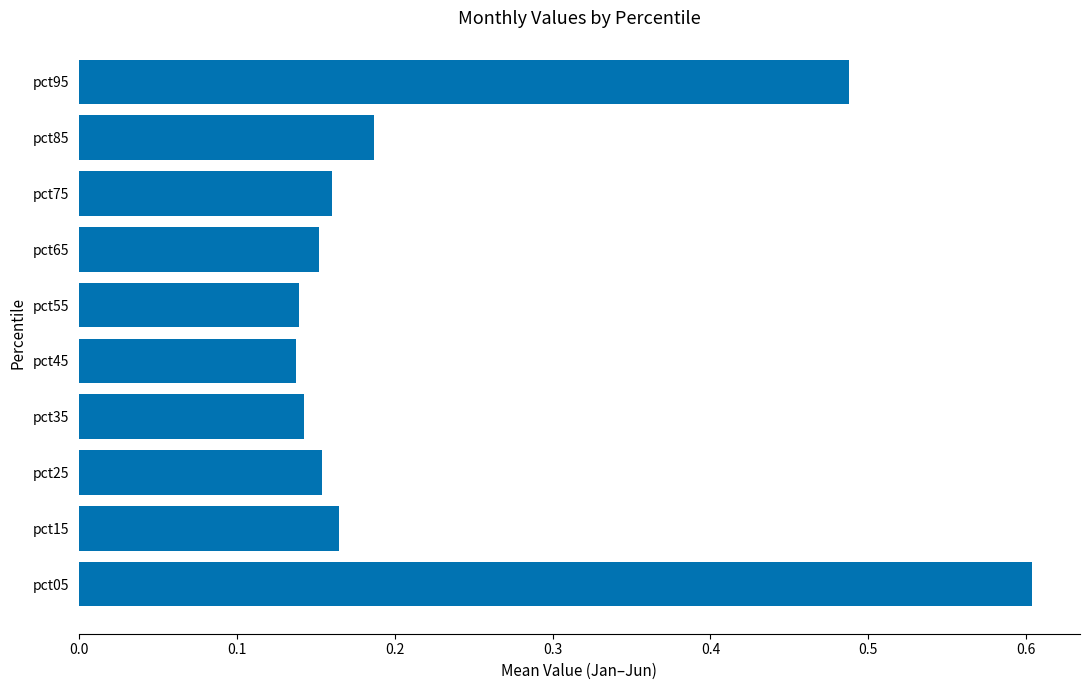

What is the greatest value displayed?

0.6